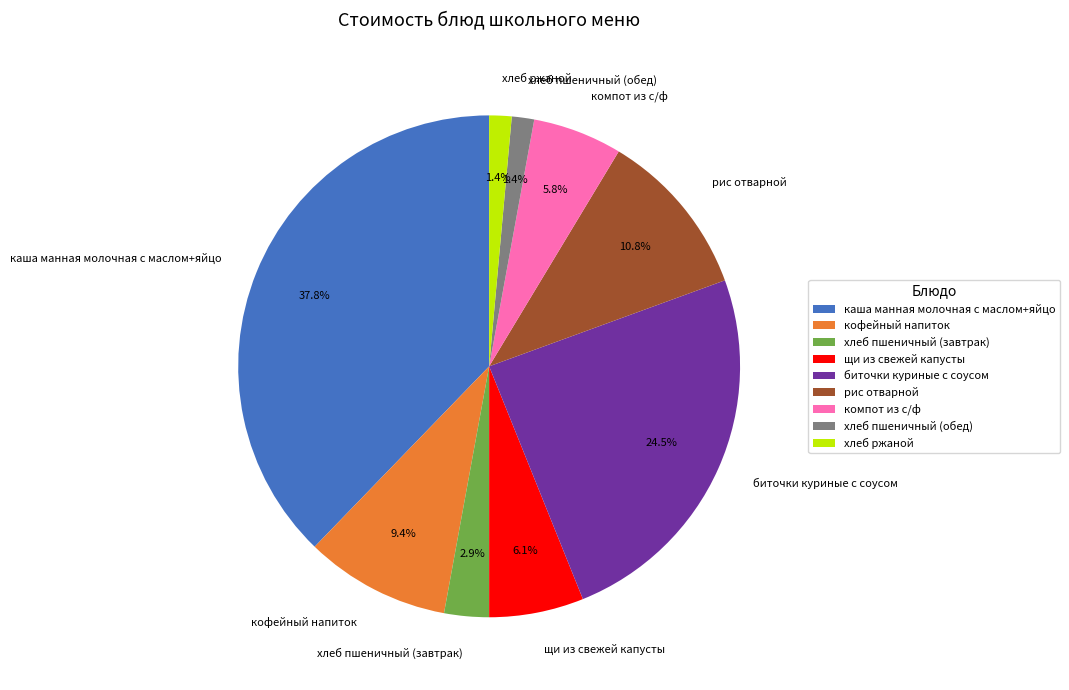

Is каша манная молочная с маслом+яйцо the majority of the pie?

No